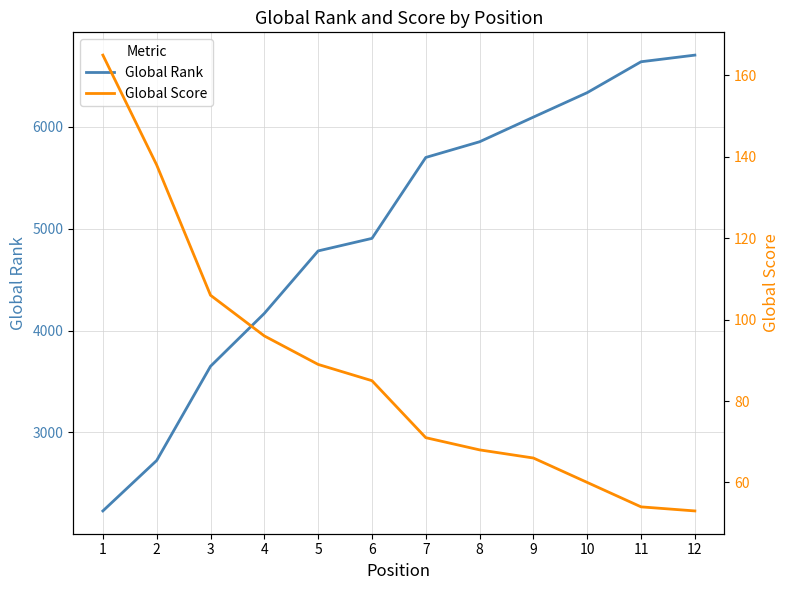

True or false: Global Score and Global Rank intersect in this chart.

False